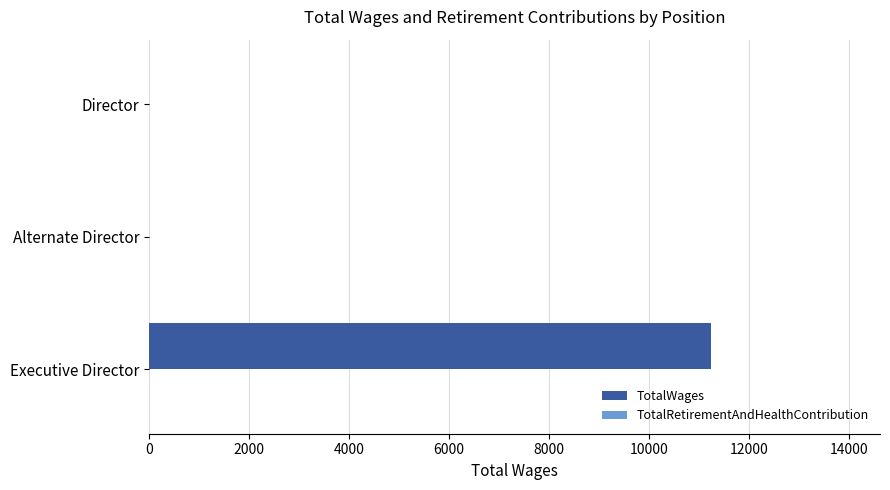

What is the approximate value at Executive Director?

11250